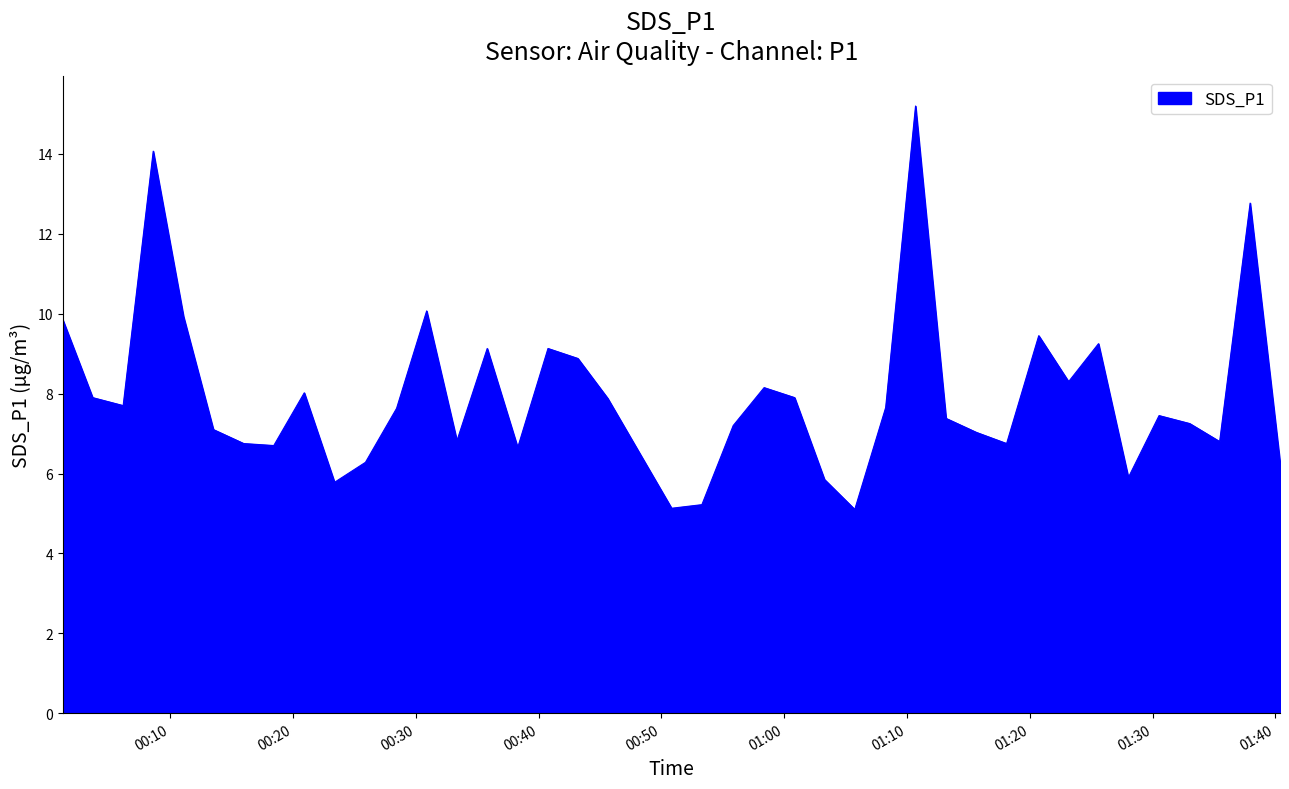

What is the maximum value shown in the chart?

15.2